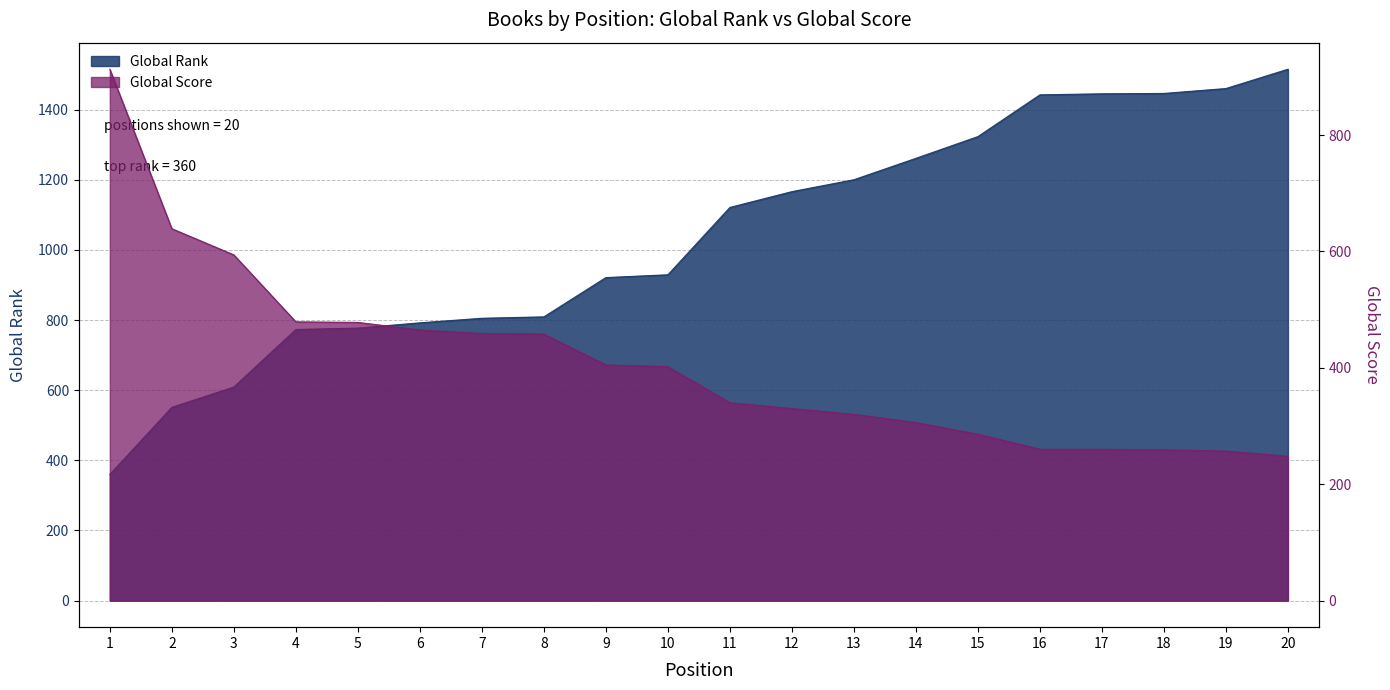

Which category has the lowest value in the Global Score series?

20